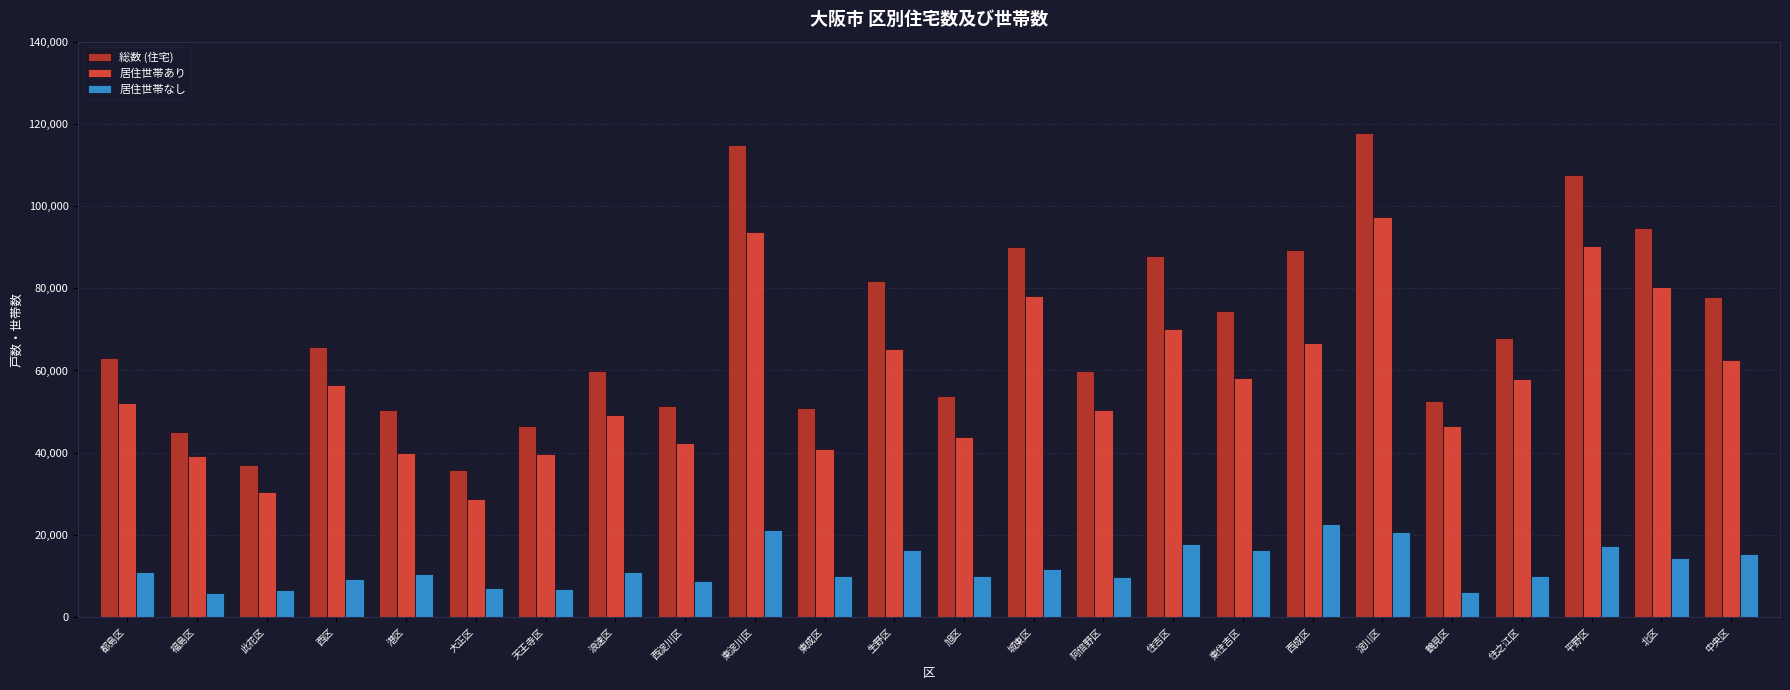

What is the lowest value of the 総数 (住宅) series?

35700